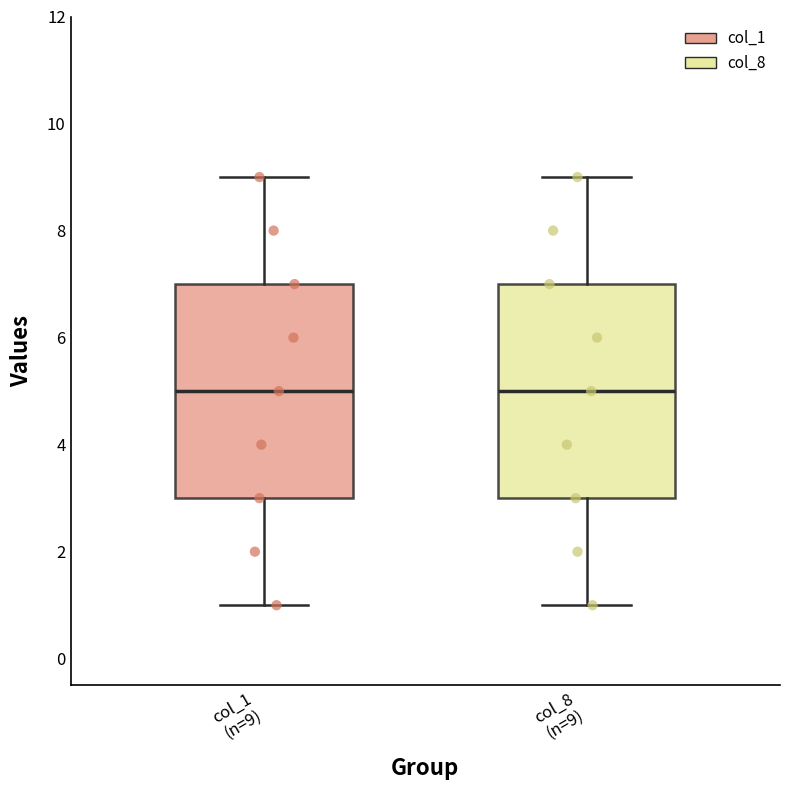

Reading left to right, read every box against the y-axis: the position of its median line, the range the box covers, and the ends of its whiskers. The values are not printed on the chart, so give them approximately, as read against the axis.

col_1 (n=9): median 5, box 3 to 7, whiskers 1 to 9
col_8 (n=9): median 5, box 3 to 7, whiskers 1 to 9